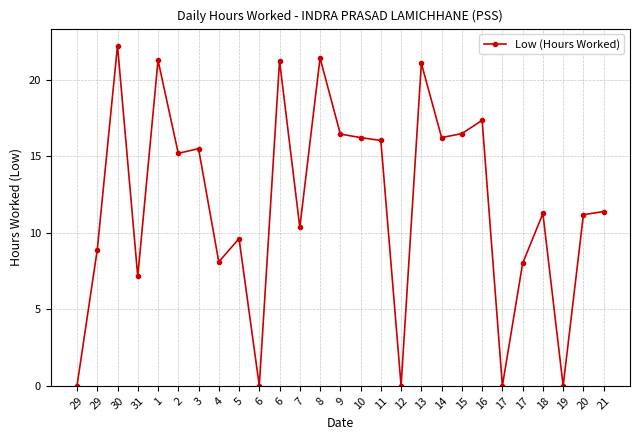

Does the chart display data point markers on the line(s)?

Yes